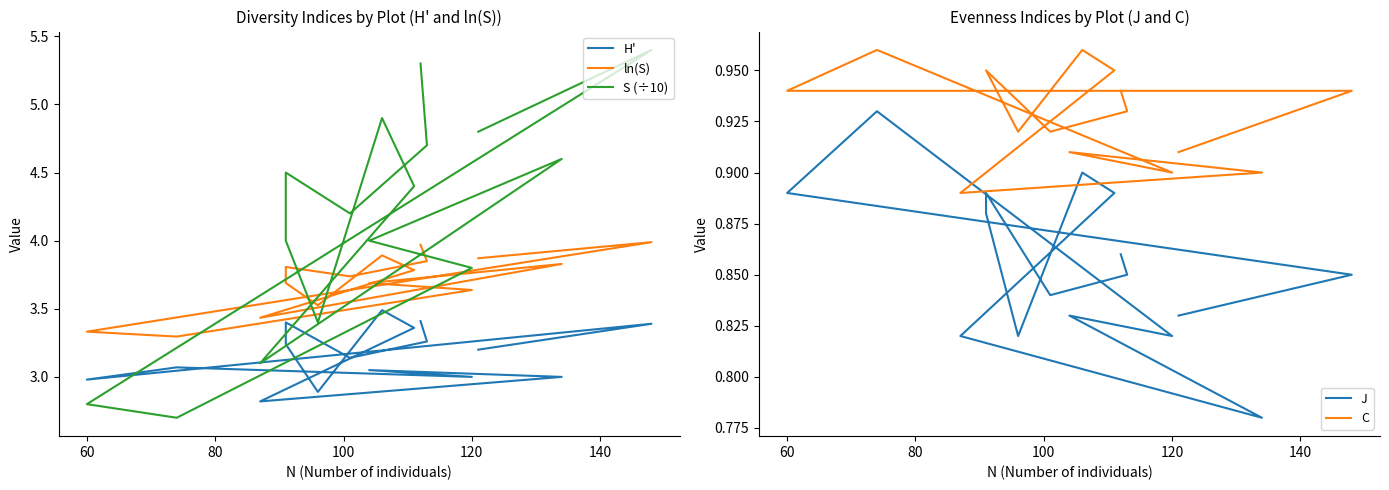

How many lines are shown in the chart?

5